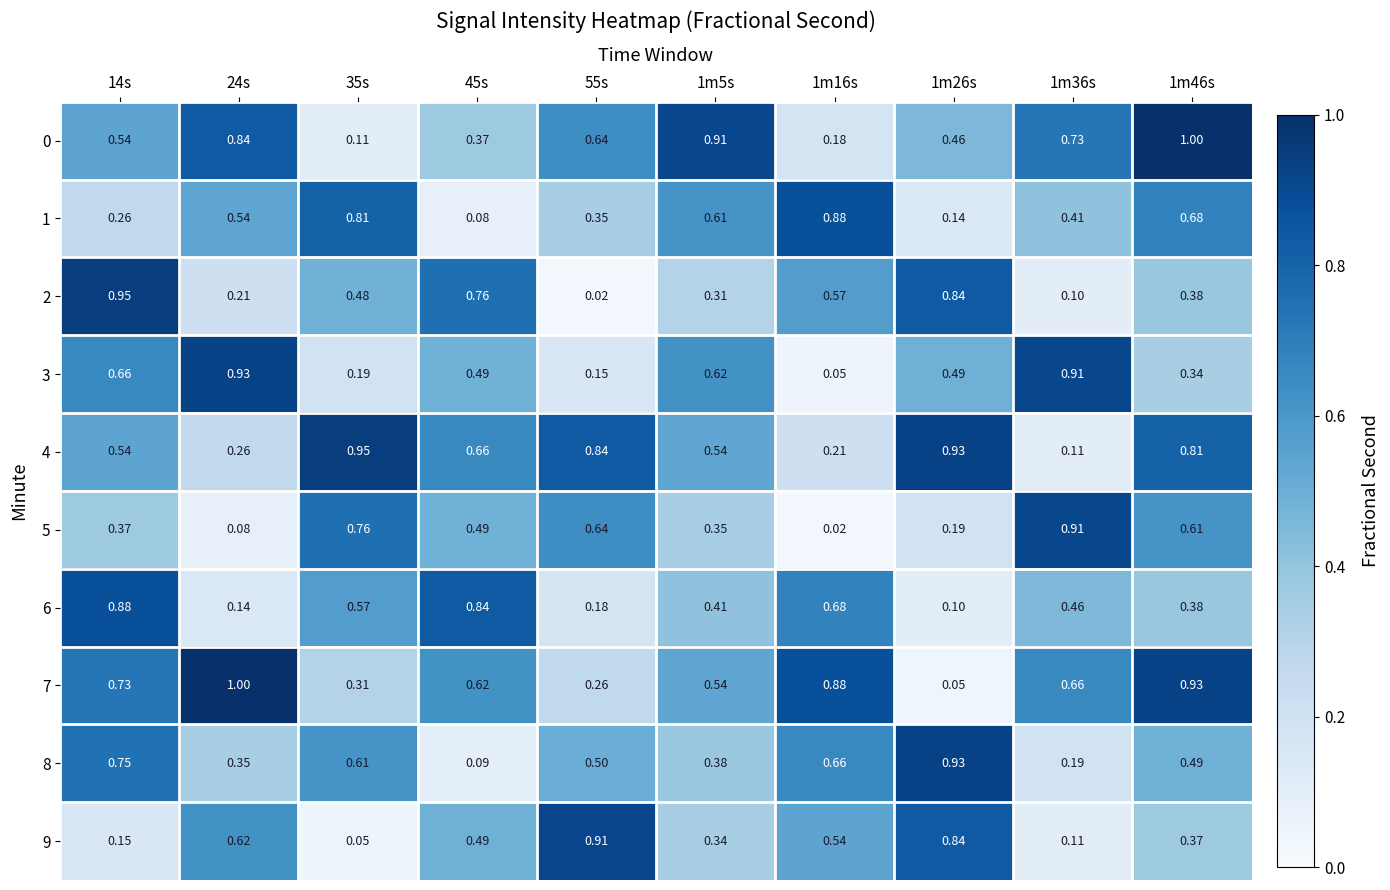

How many series are shown in this chart?

10